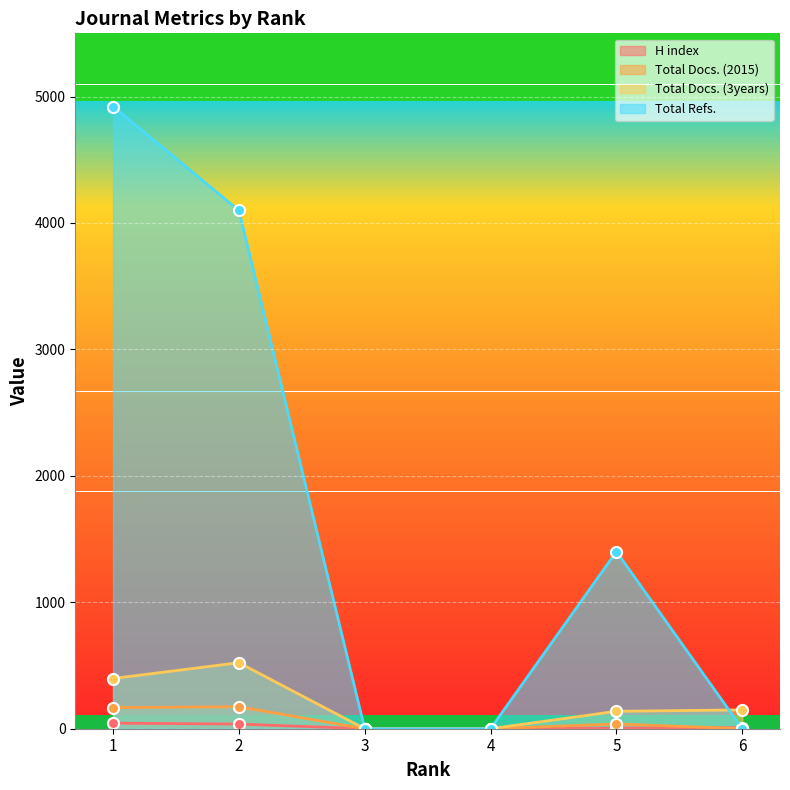

Reading right to left, extract all data points from this chart.

H index: 6=8	5=5	4=0	3=0	2=37	1=44
Total Docs. (2015): 6=0	5=38	4=0	3=0	2=174	1=167
Total Docs. (3years): 6=149	5=138	4=0	3=0	2=522	1=397
Total Refs.: 6=0	5=1401	4=0	3=0	2=4099	1=4921